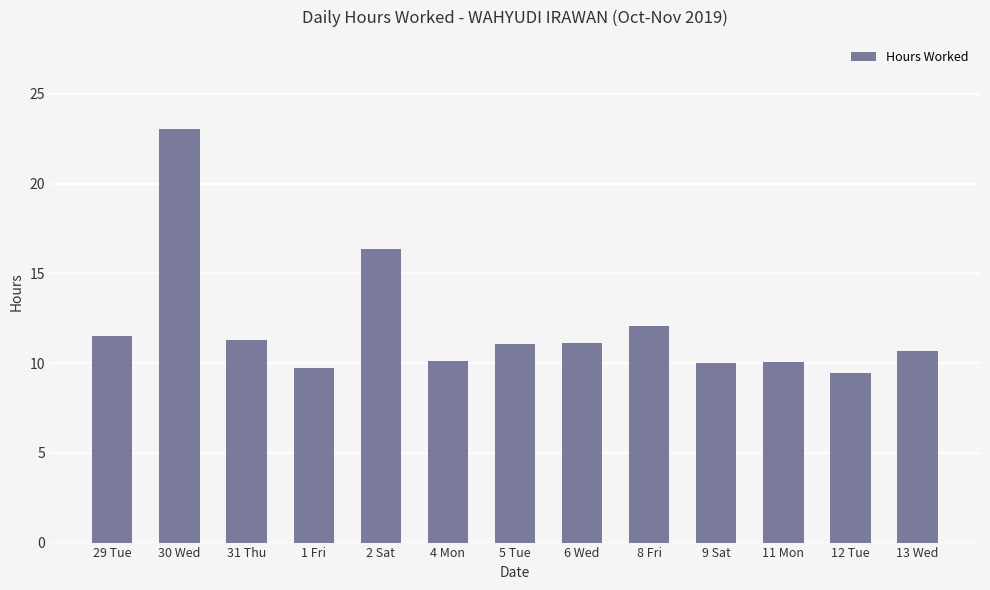

Are the bars horizontal?

No